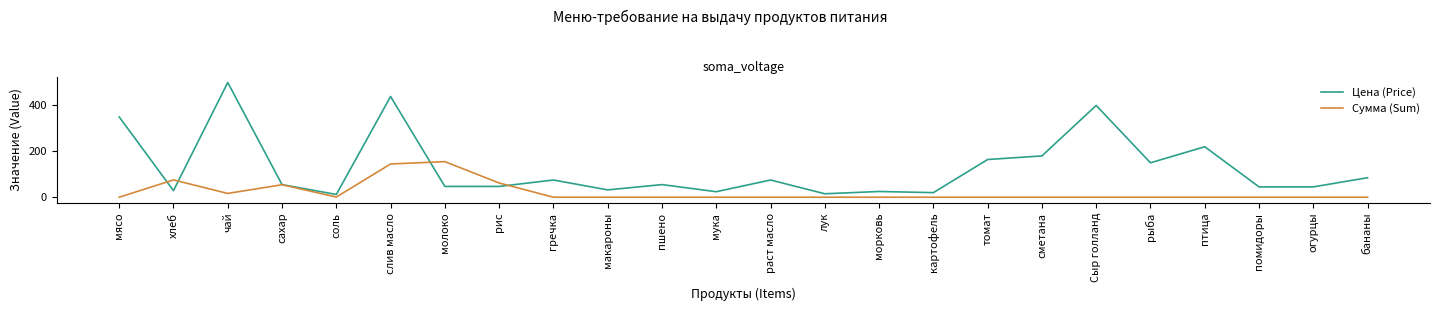

What is the total value across all series at Сыр голланд?

400.0